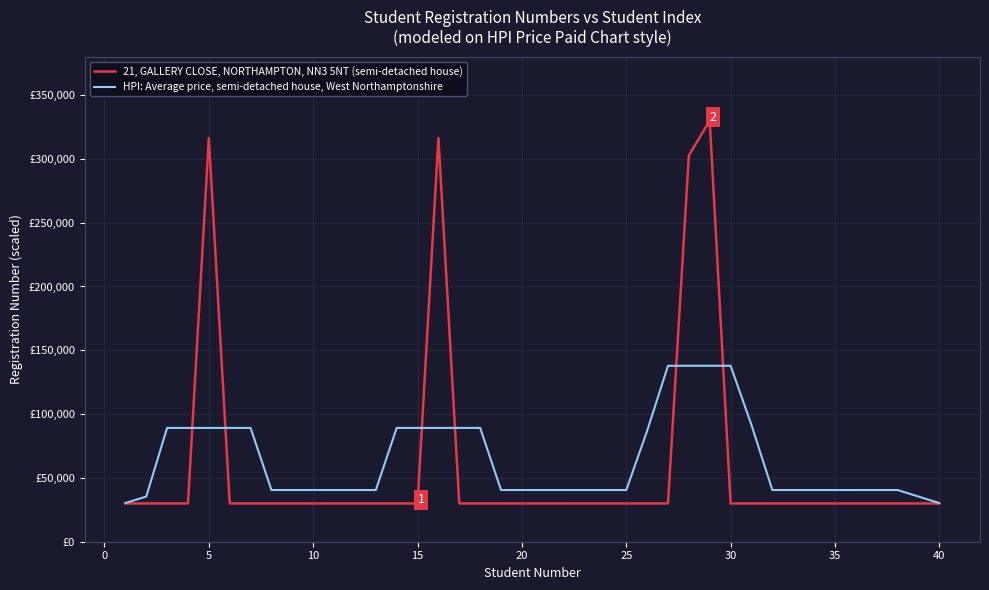

Does the chart have visible grid lines?

Yes